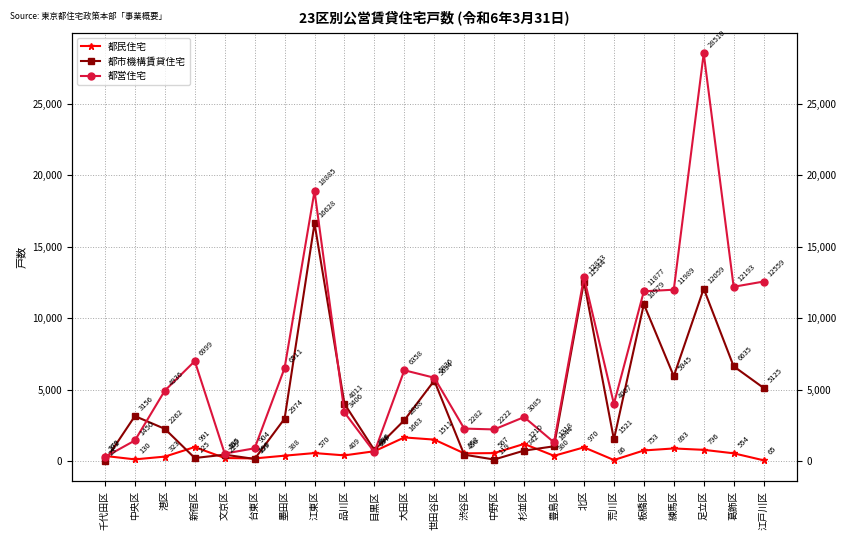

The 都民住宅 series shows 216 at 北区. True or false?

False